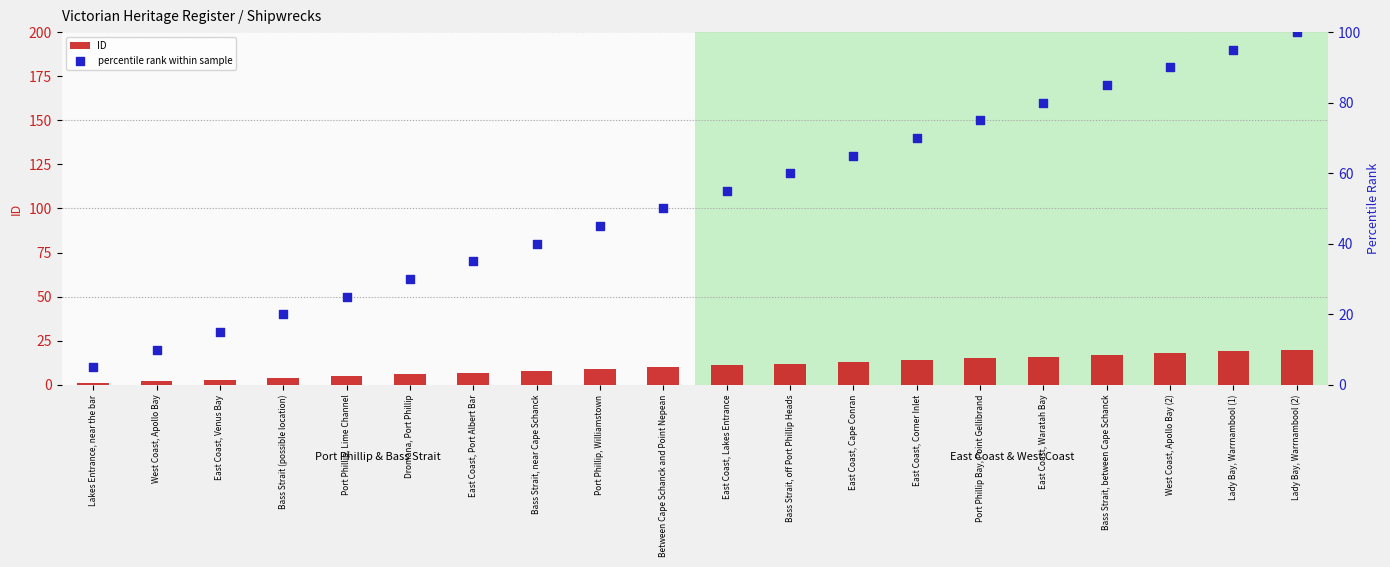

Which series contains the highest Y value?

percentile rank within sample